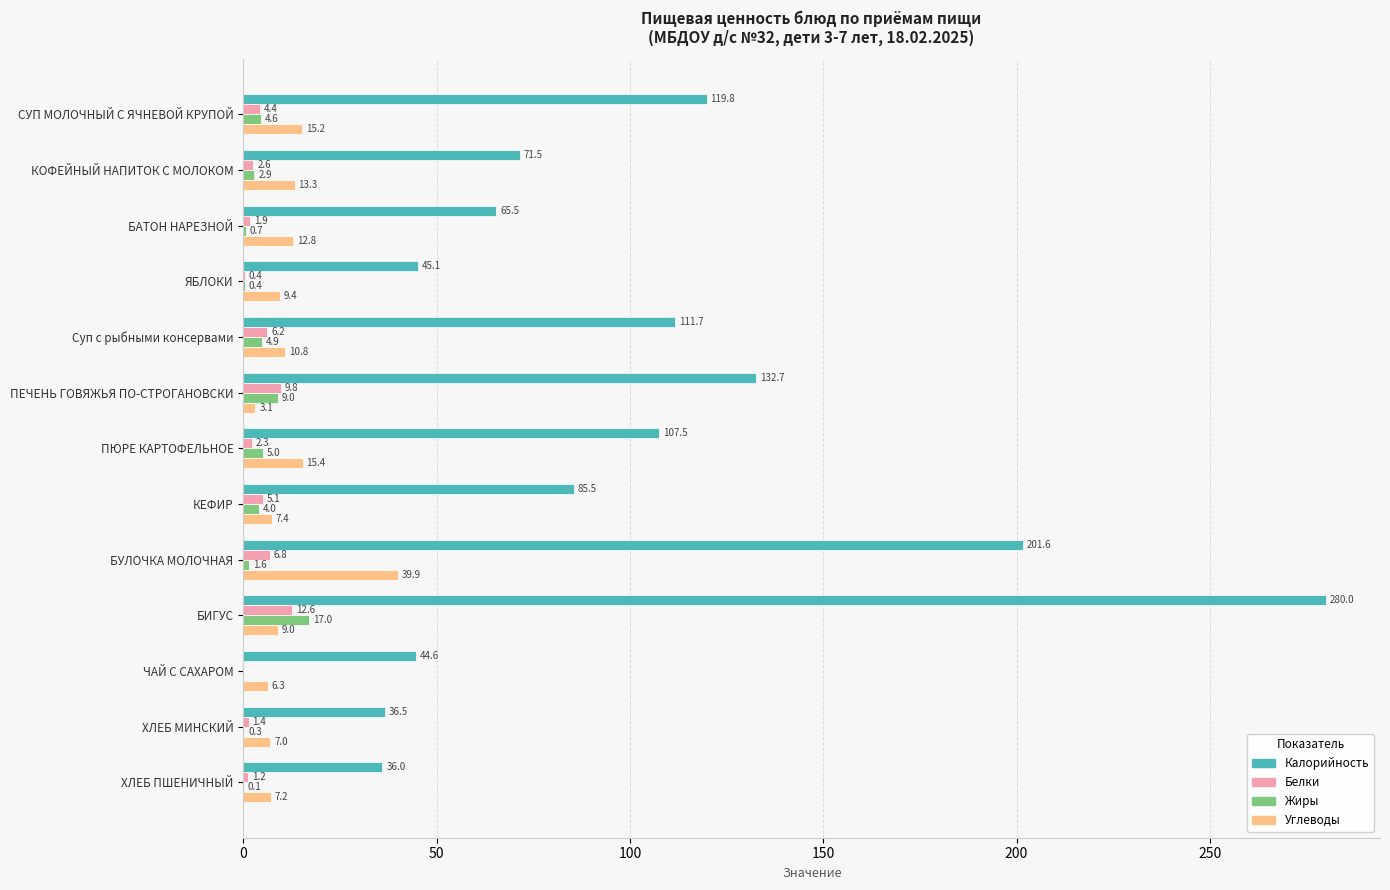

True or false: Углеводы has a value of 23.0 at КОФЕЙНЫЙ НАПИТОК С МОЛОКОМ.

False